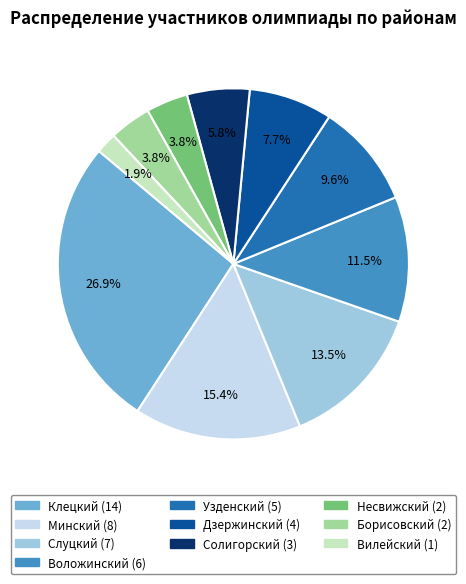

What percentage do Борисовский and Минский together represent?

19.2%